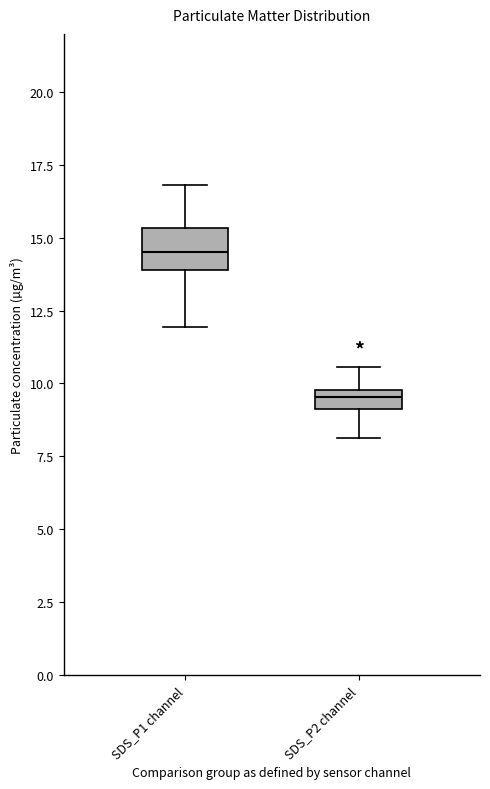

Which box's median line is the highest?

SDS_P1 channel